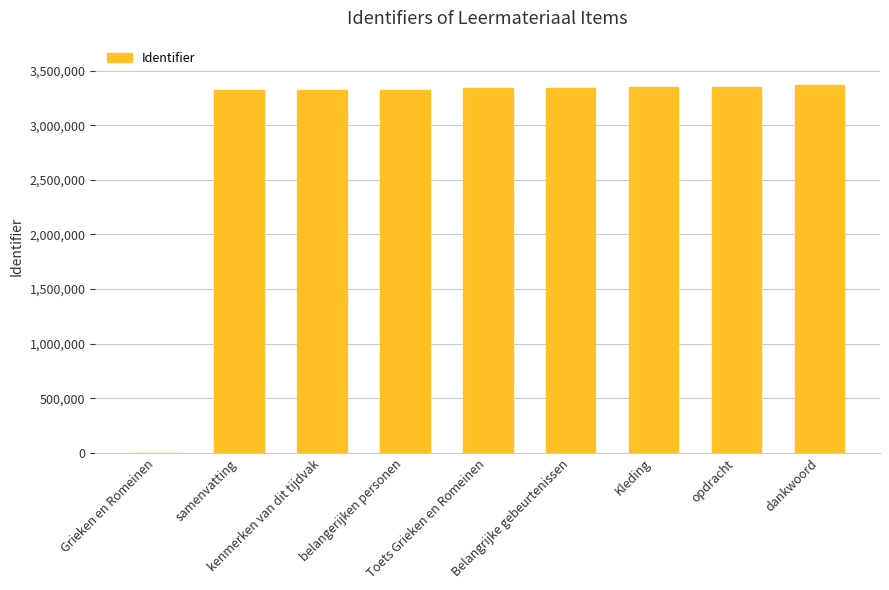

What is the sum of the values at Toets Grieken en Romeinen and dankwoord?

6708222